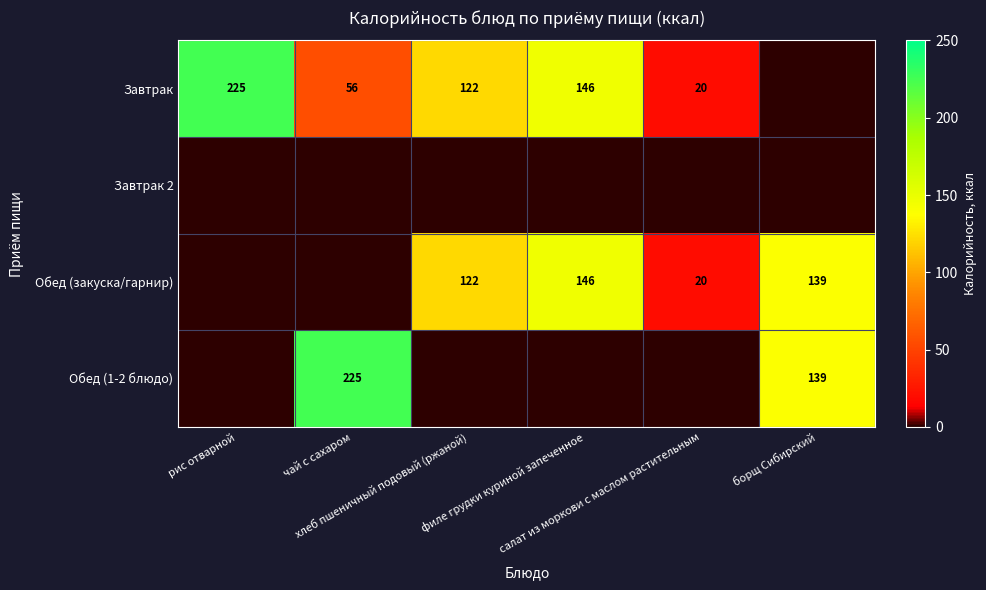

List the series in order of their peak value, highest first.

Завтрак, Обед (1-2 блюдо), Обед (закуска/гарнир), Завтрак 2